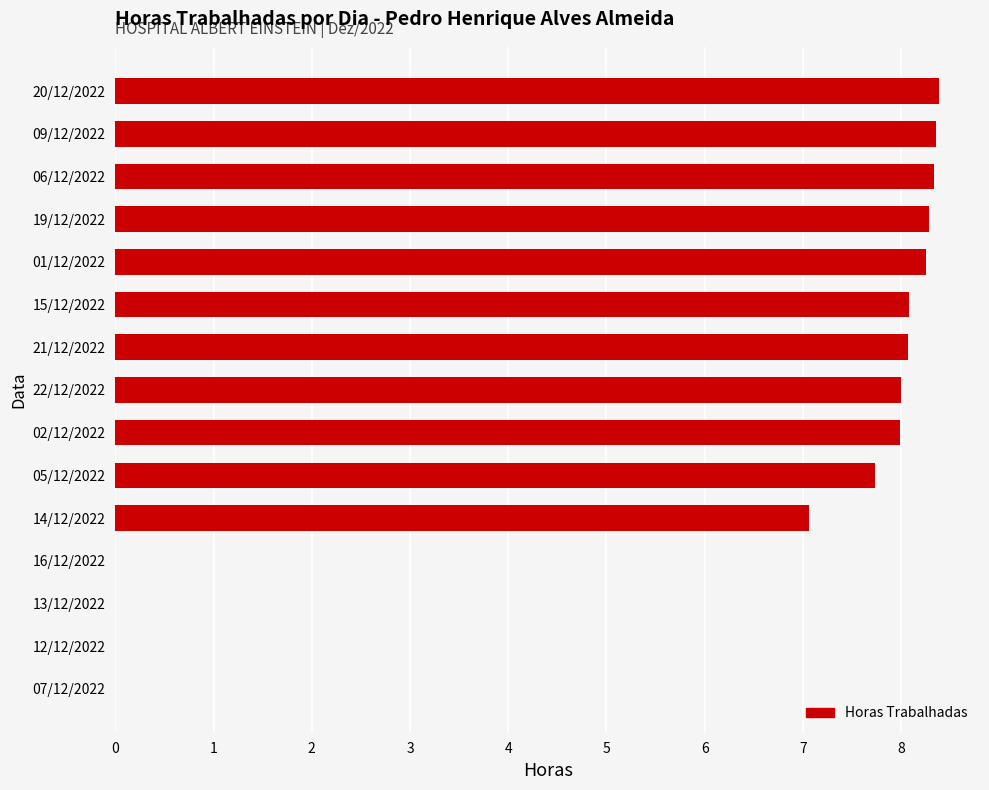

Are the bars horizontal?

Yes